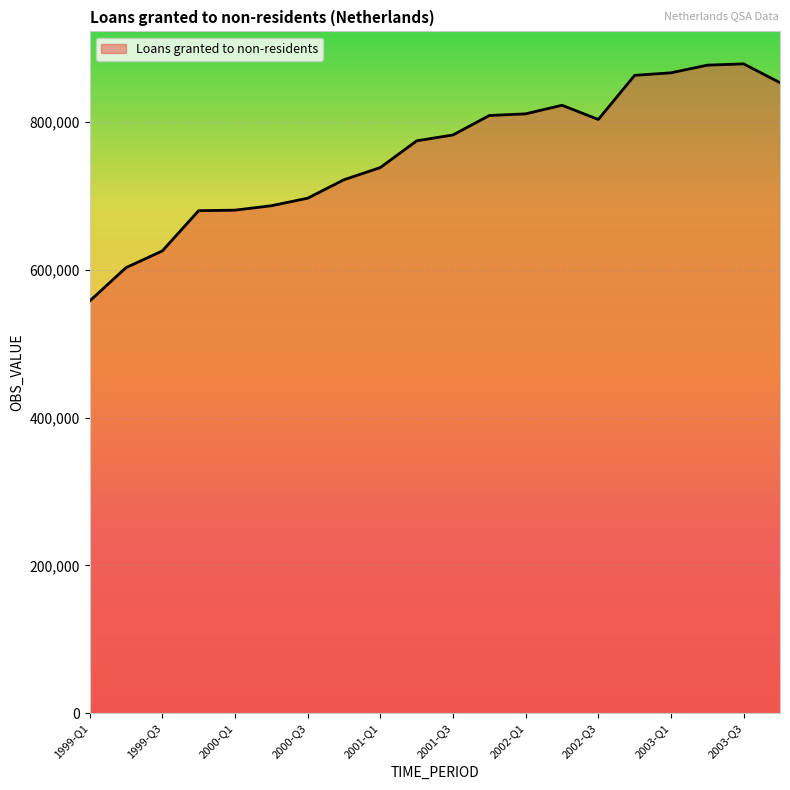

How many lines are shown in the chart?

1